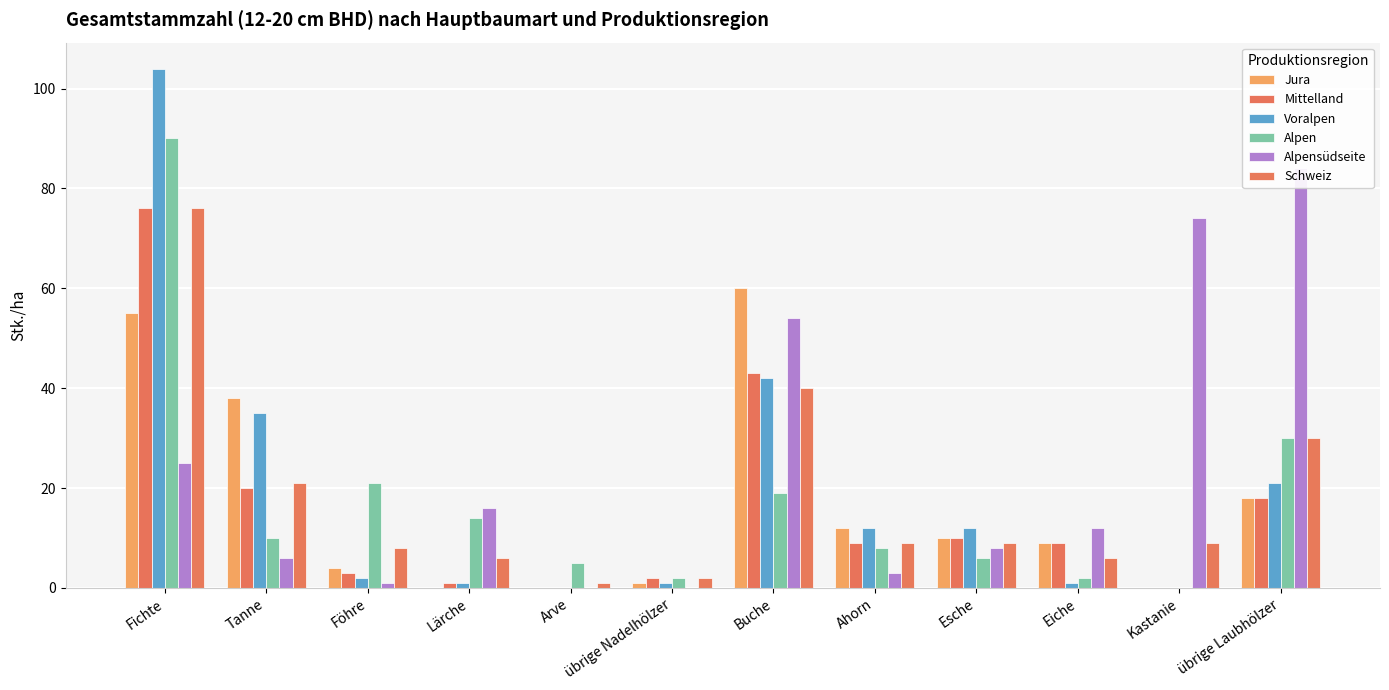

At which category is the sum across all series the highest?

Fichte